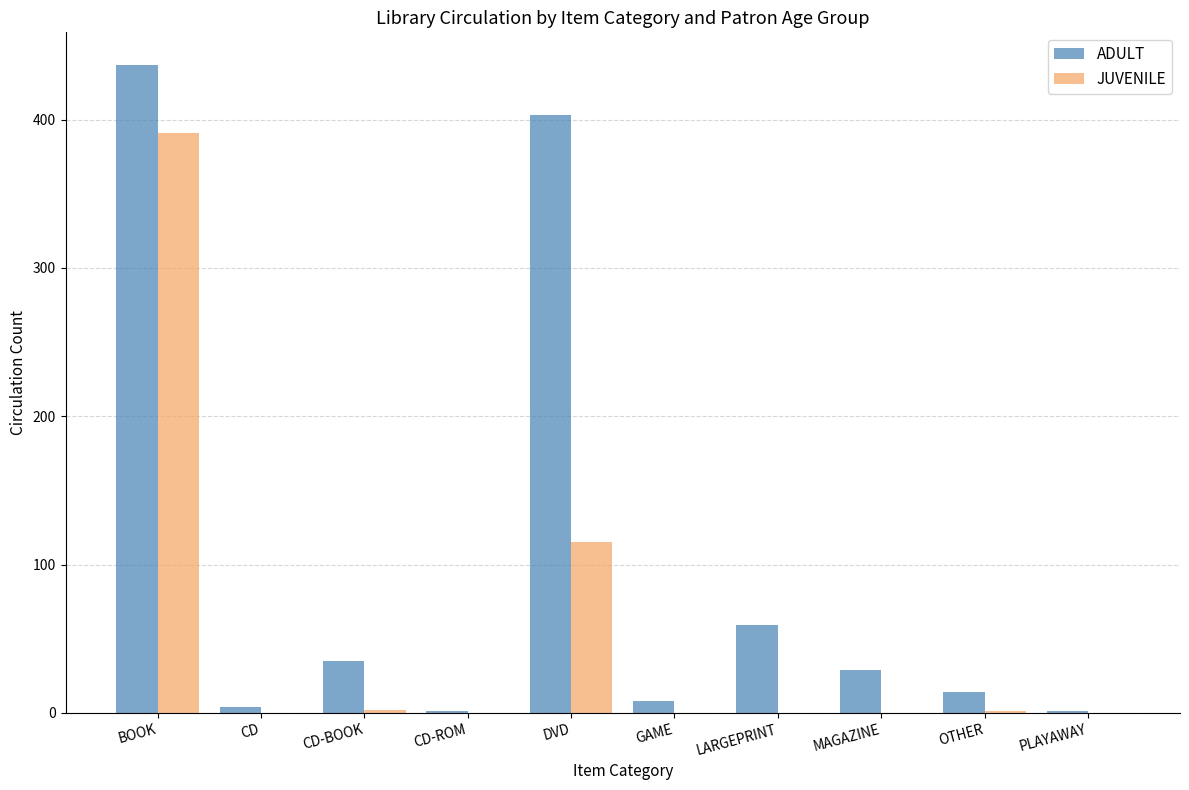

What is the sum of all ADULT values?

991